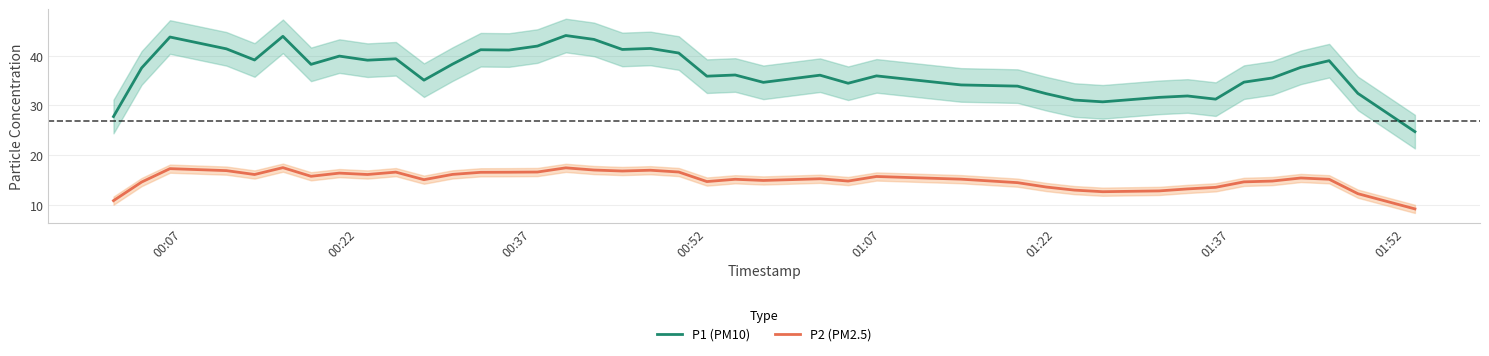

What is the minimum value for P2 (PM2.5)?

9.2